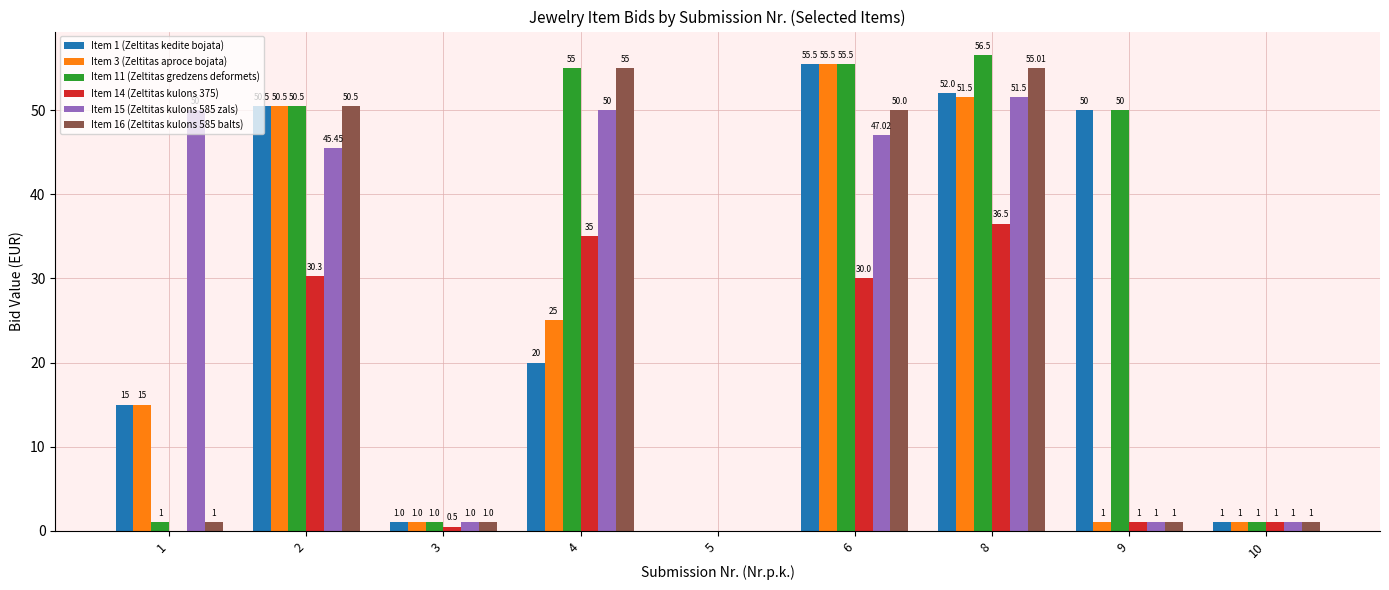

What is the total value across all series at 8?

303.0